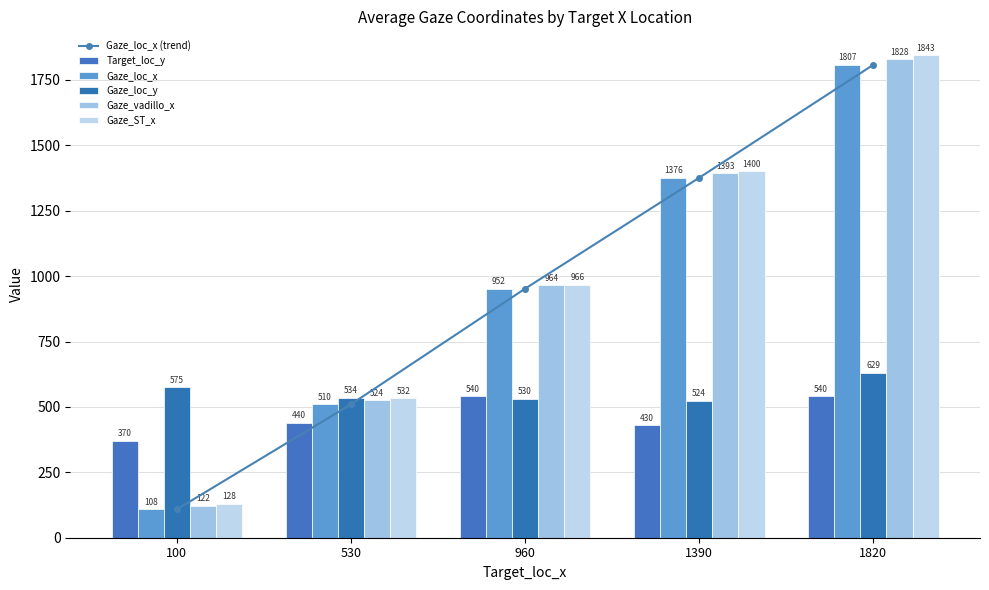

The Gaze_loc_x series shows 1807.9 at 1820. True or false?

True